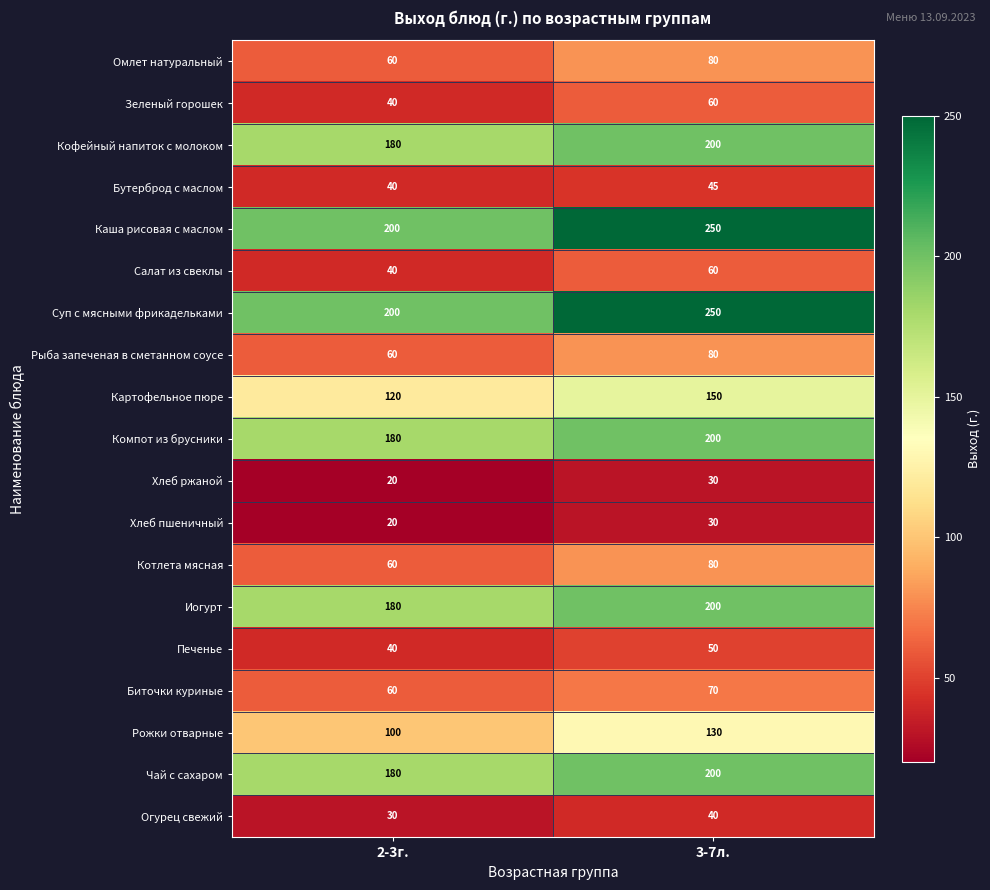

What is the difference between the highest and lowest values at 3-7л.?

220